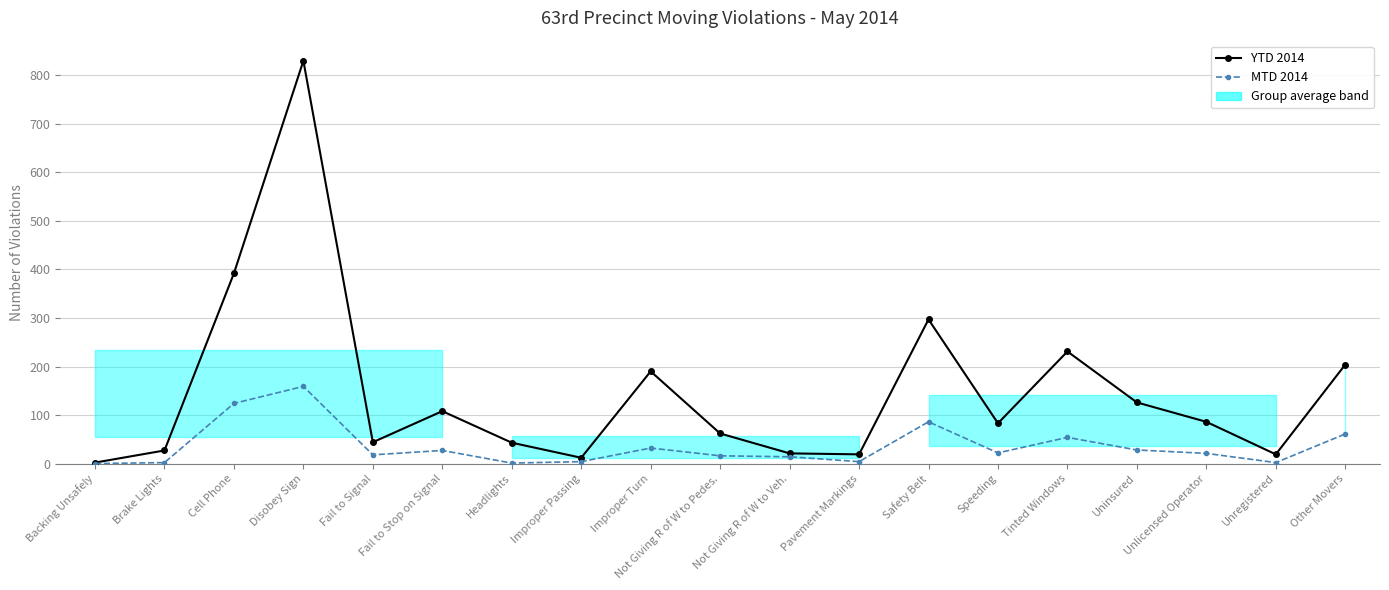

Rank the categories by MTD 2014 value from lowest to highest.

Backing Unsafely, Headlights, Brake Lights, Unregistered, Improper Passing, Pavement Markings, Not Giving R of W to Veh., Not Giving R of W to Pedes., Fail to Signal, Unlicensed Operator, Speeding, Fail to Stop on Signal, Uninsured, Improper Turn, Tinted Windows, Other Movers, Safety Belt, Cell Phone, Disobey Sign